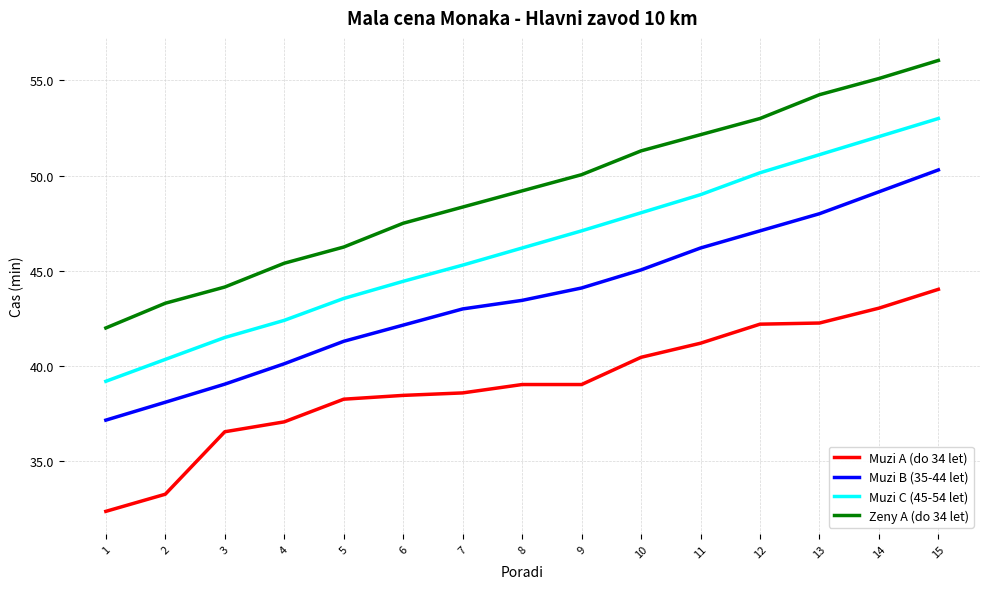

Which series changed the most between 9 and 10?

Muzi A (do 34 let)